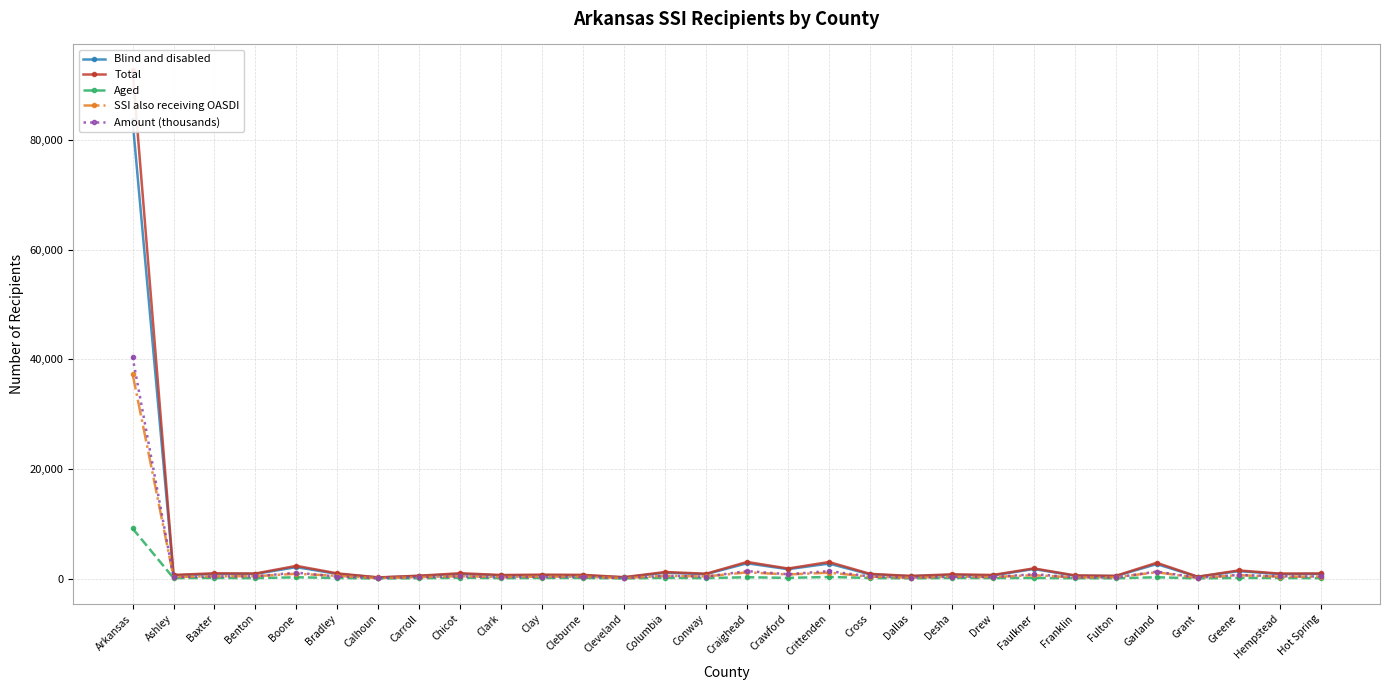

What is the difference between the Total values at Greene and Drew?

831